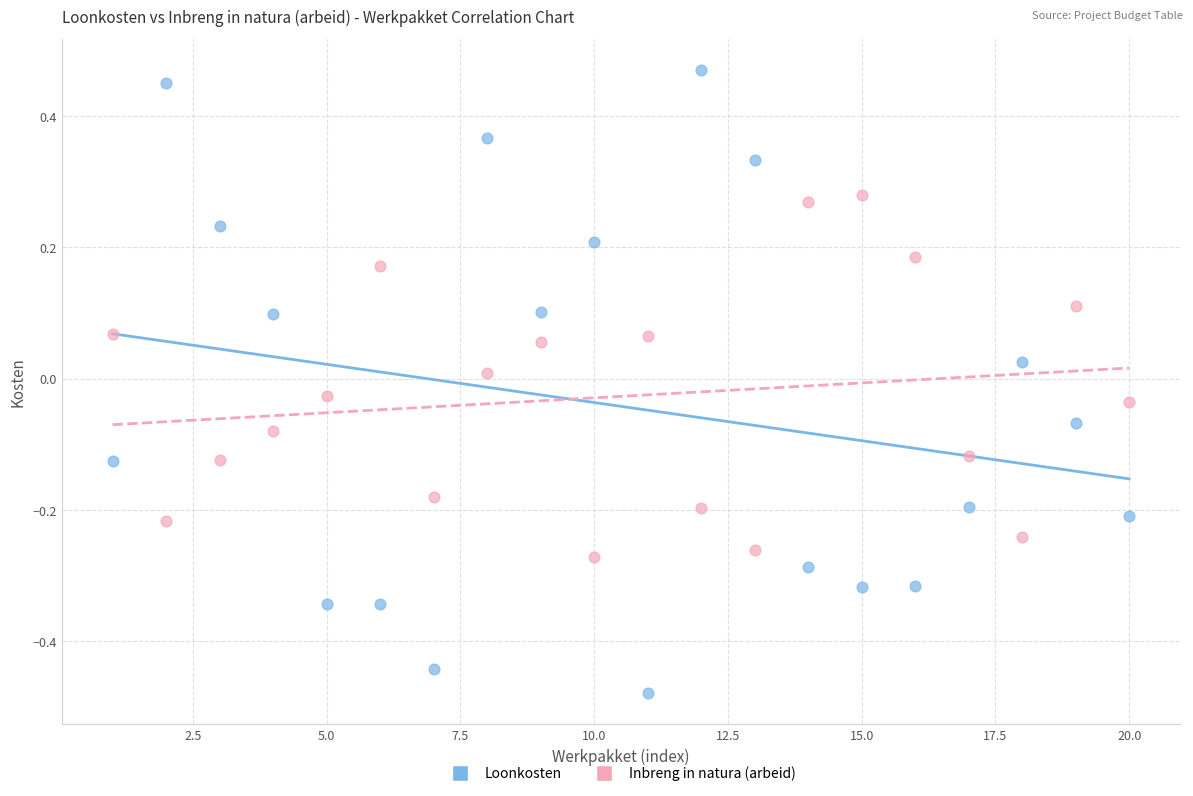

Which series has the widest spread of Y values?

Loonkosten